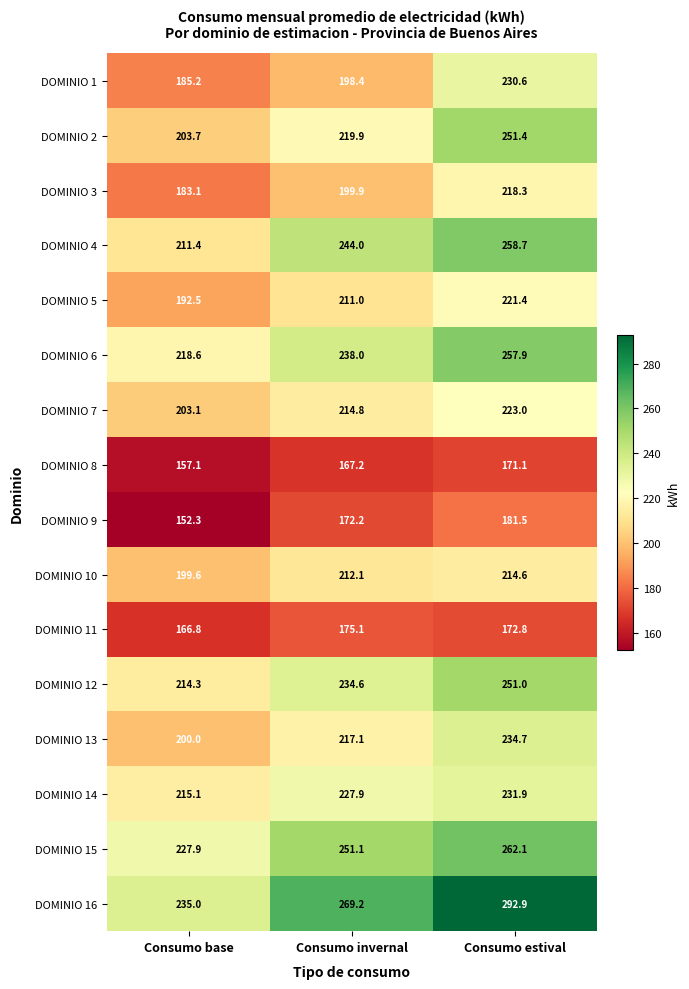

How many data points does each series have?

3